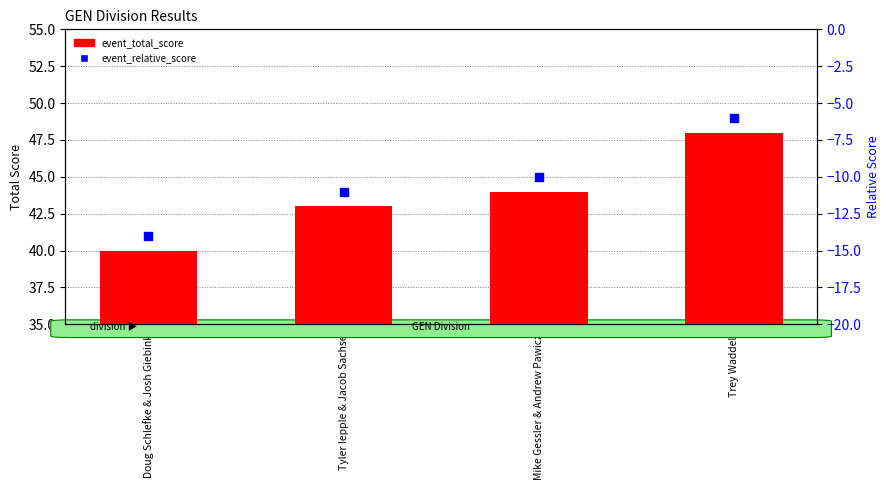

Which series reaches the maximum Y coordinate?

event_total_score